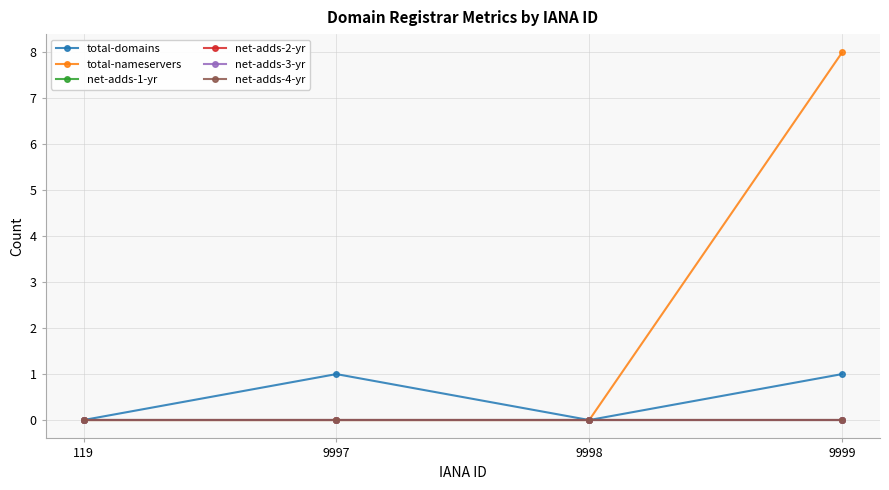

At which label is net-adds-1-yr closest to 0?

119